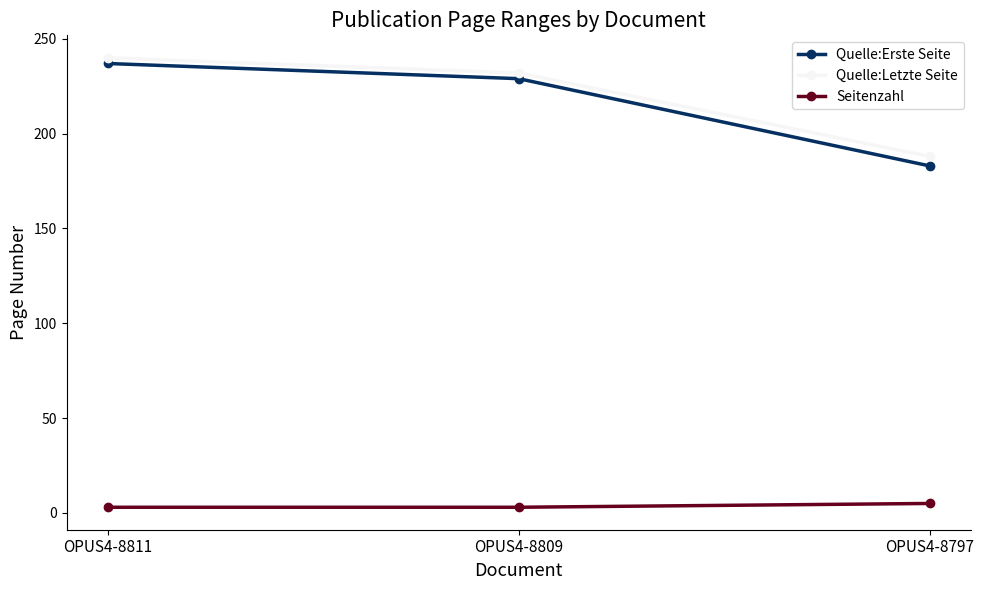

Count the number of categories in the chart.

3